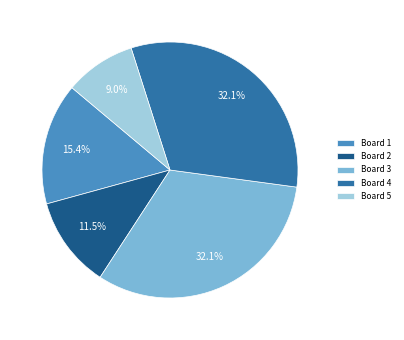

Which slice is the smallest?

Board 5